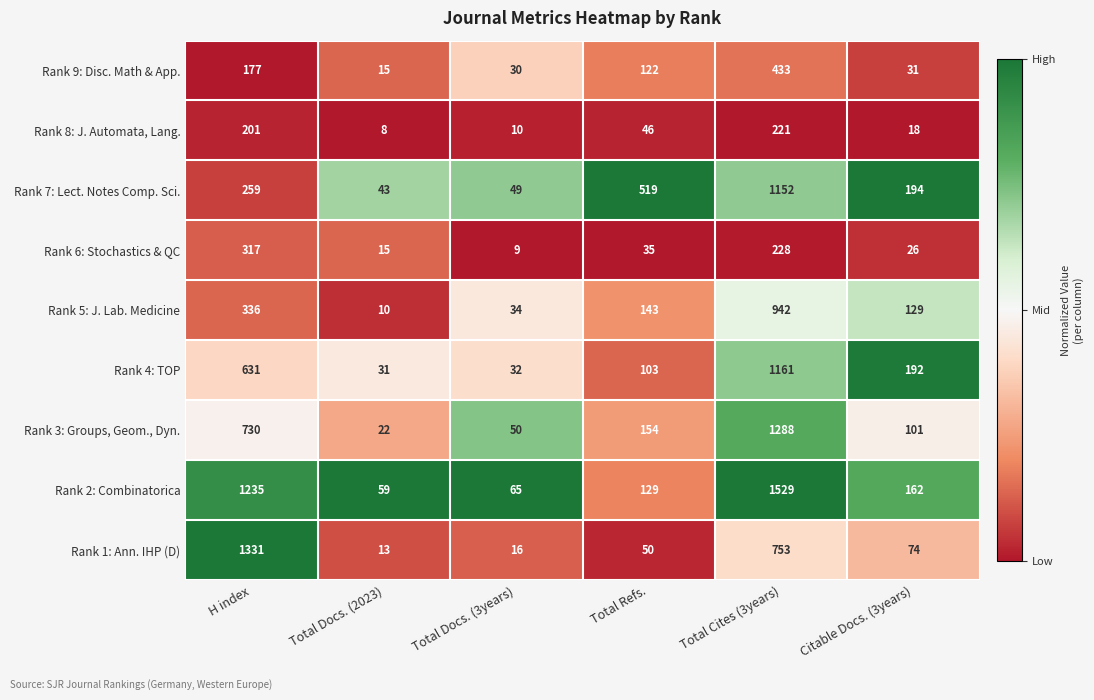

Rank the series by their maximum value, from lowest to highest.

Rank 8: J. Automata, Lang., Rank 6: Stochastics & QC, Rank 9: Disc. Math & App., Rank 5: J. Lab. Medicine, Rank 7: Lect. Notes Comp. Sci., Rank 4: TOP, Rank 3: Groups, Geom., Dyn., Rank 1: Ann. IHP (D), Rank 2: Combinatorica